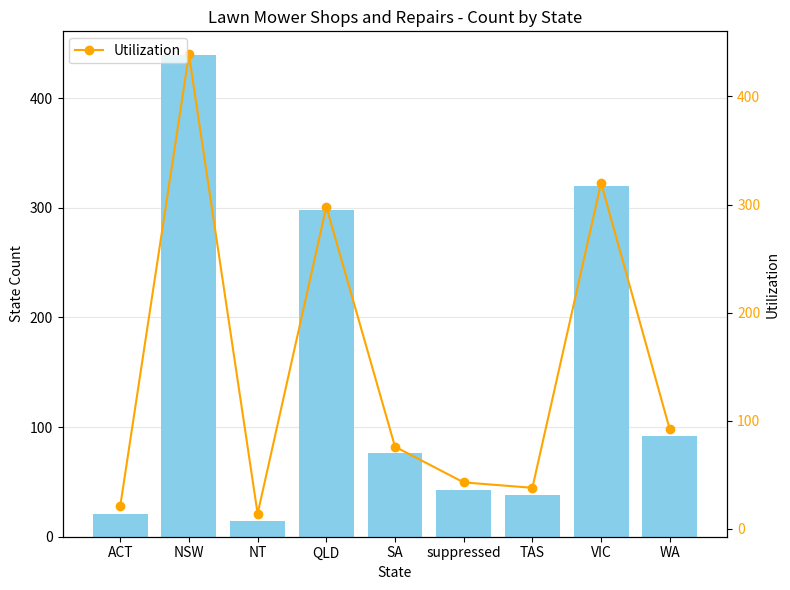

Where does the State Count series first go above 76?

NSW